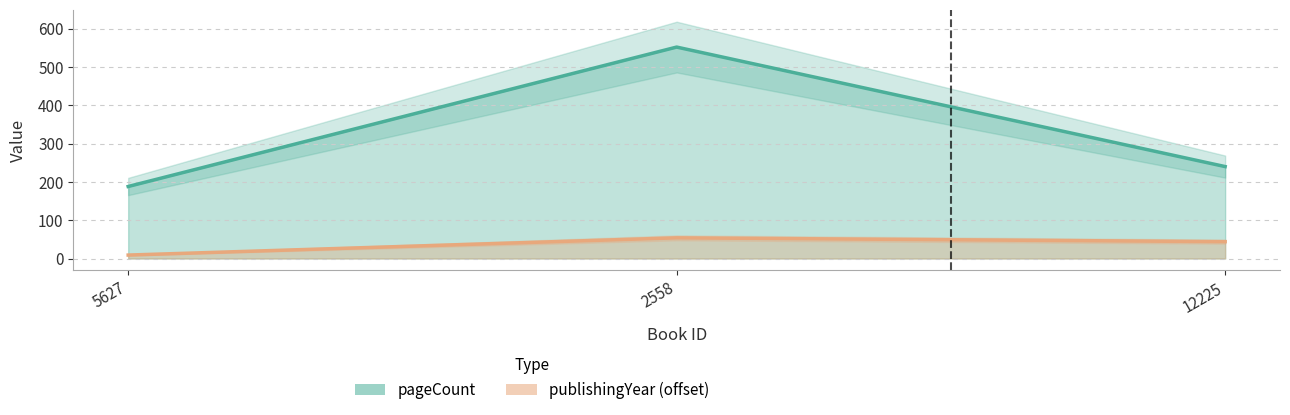

Is it true that publishingYear equals 54 at 2558?

True